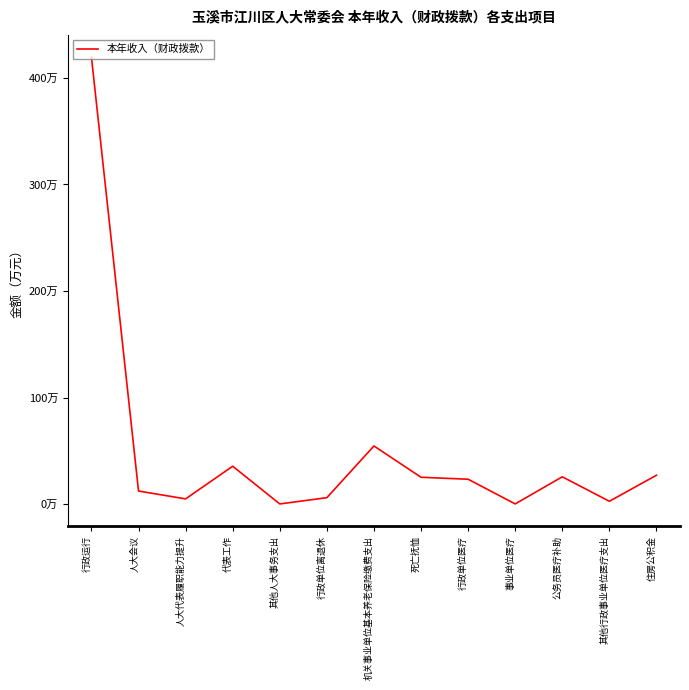

Does the chart display data point markers on the line(s)?

No